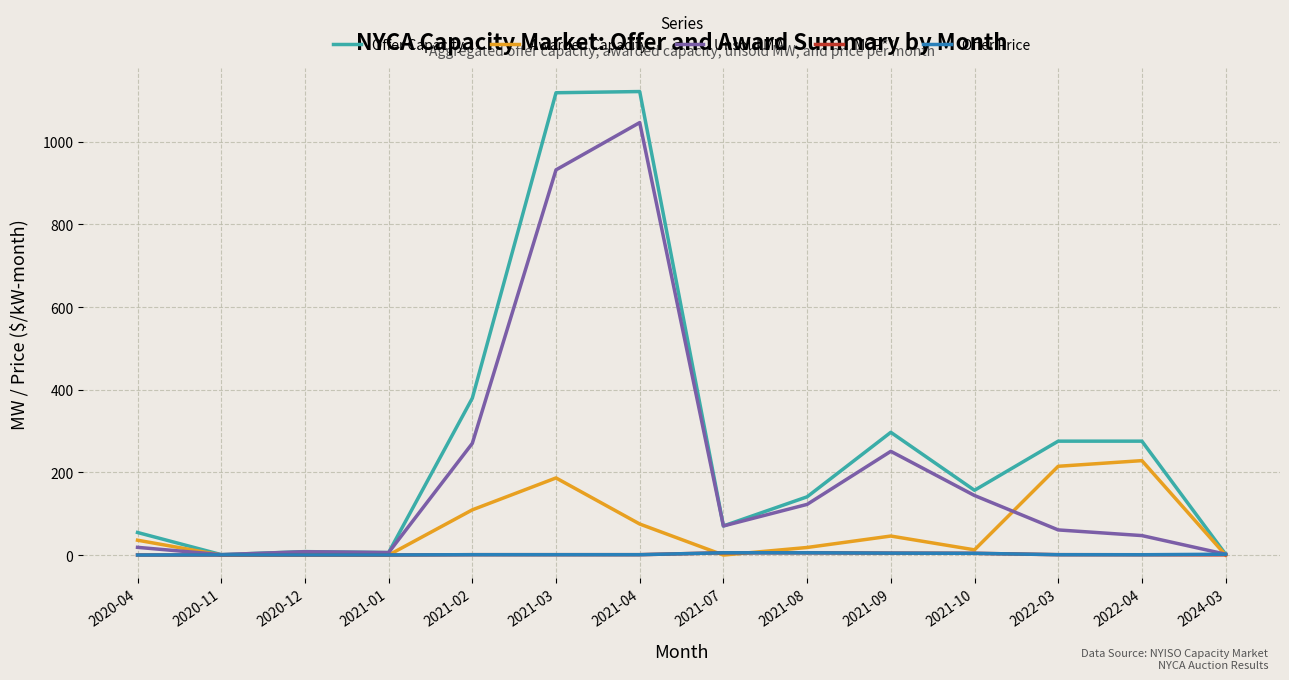

The value of Unsold MW at 2022-04 is 84.5. True or false?

False